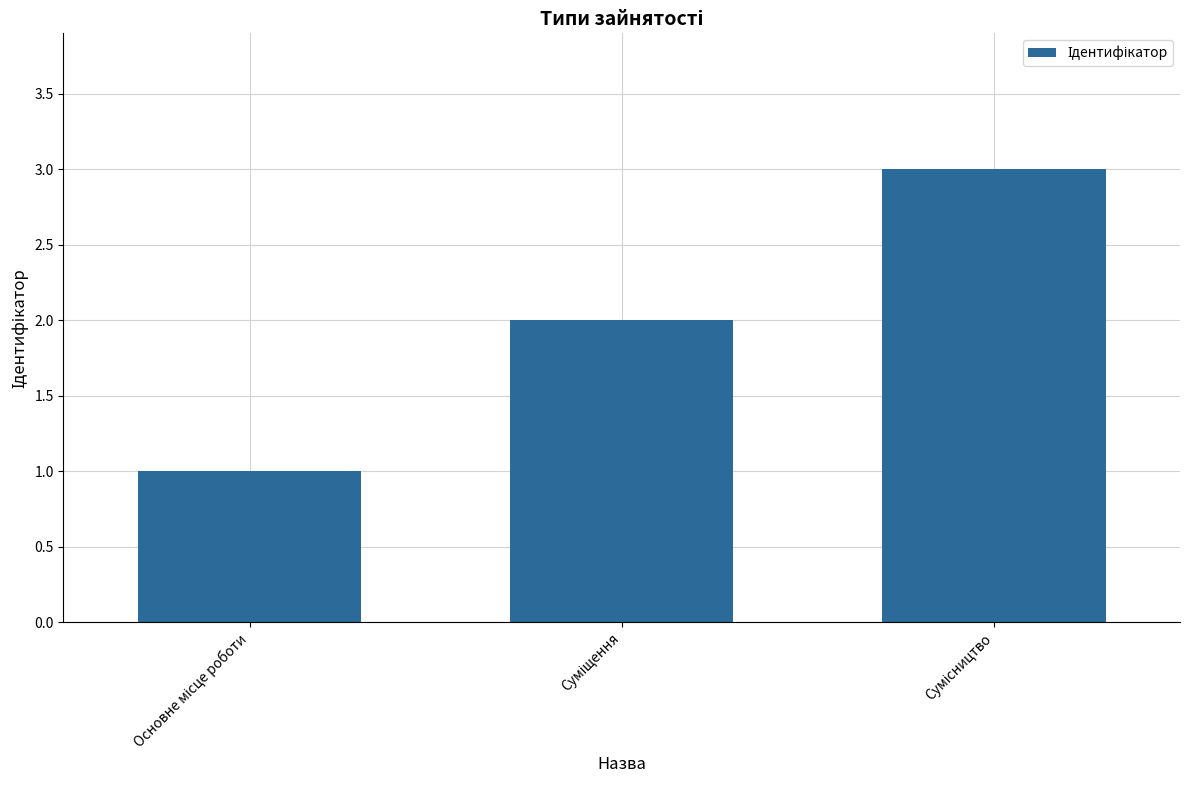

What is the minimum value shown in the chart?

1